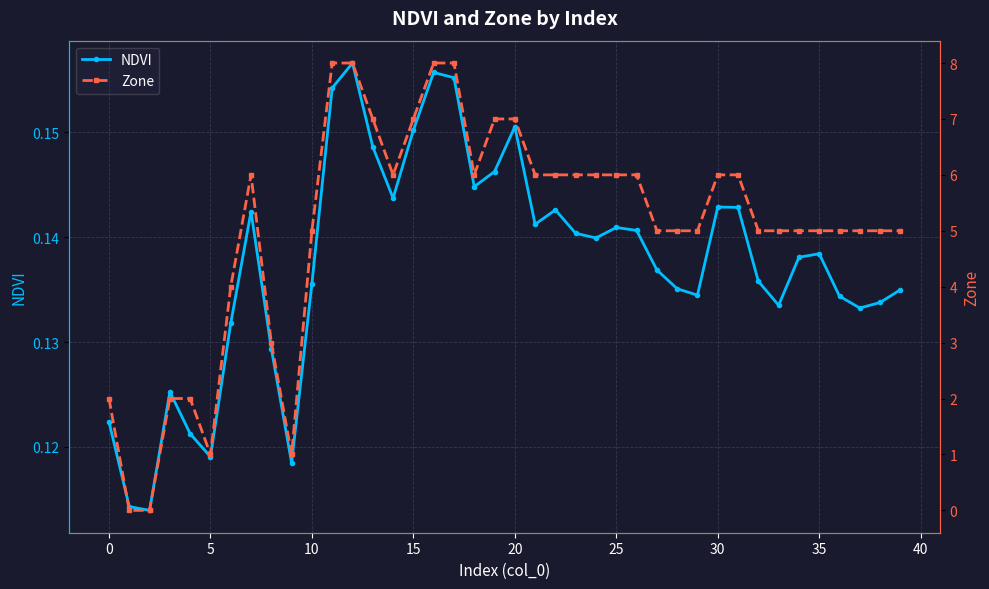

What is the value of the Zone point at the 15th from the left?

6.0